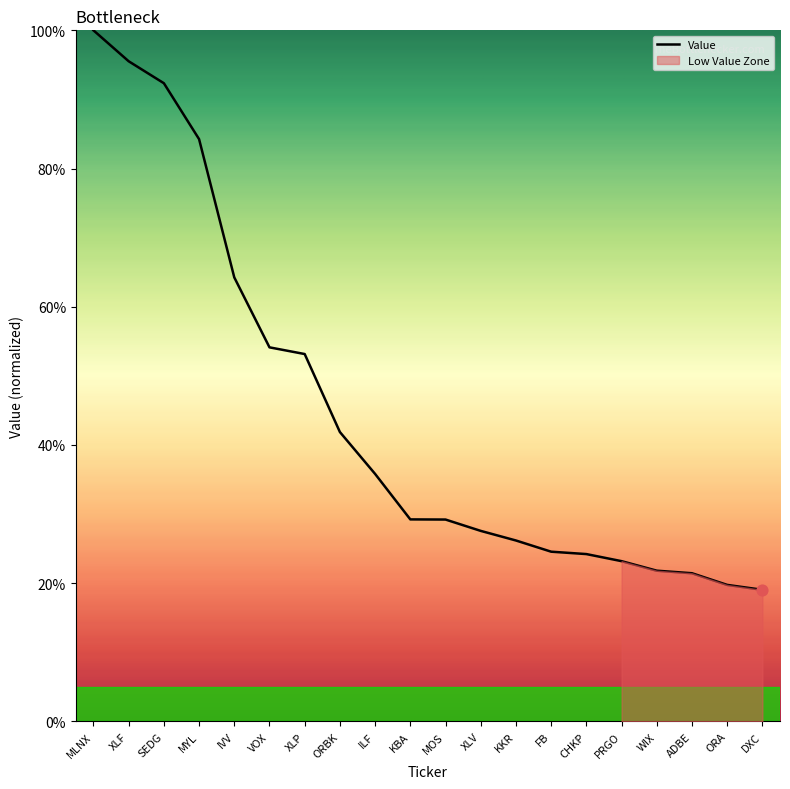

Between XLV and IVV, which is larger?

IVV